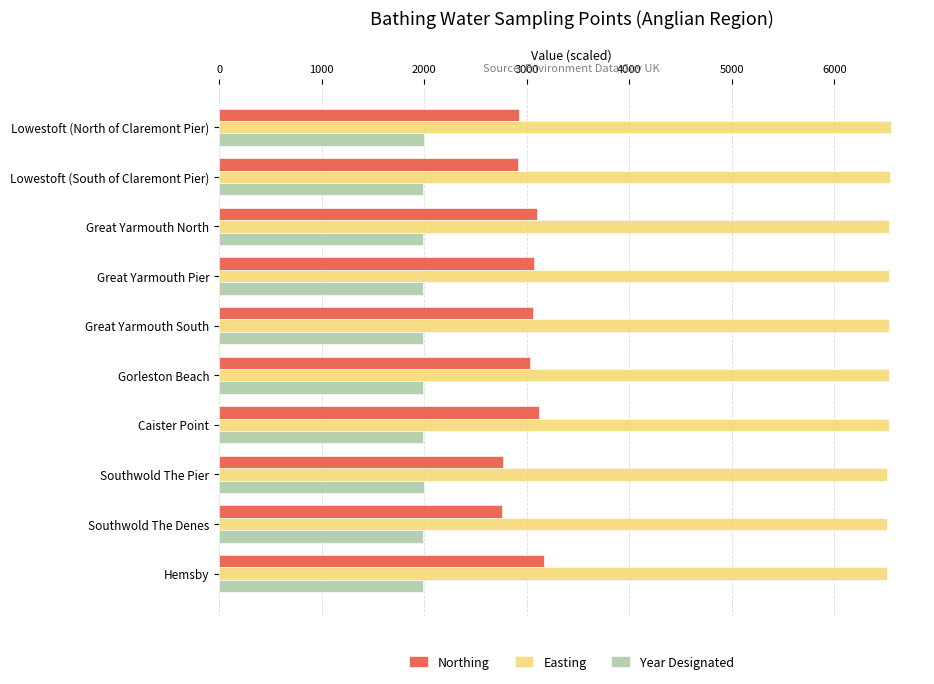

Which series has the largest range (max minus min)?

Northing